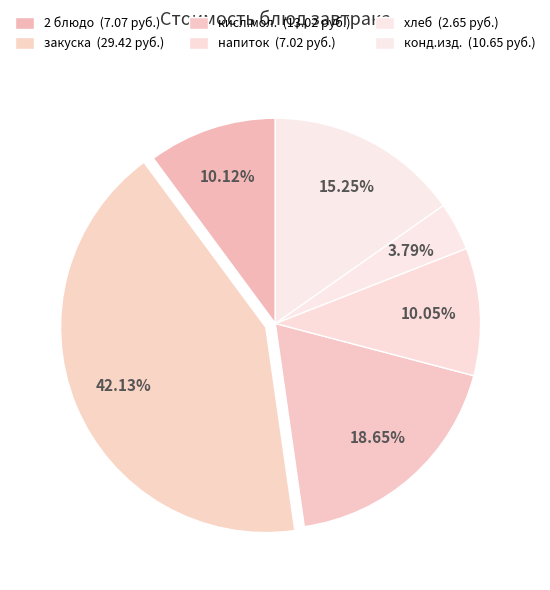

True or false: кисл.мол. accounts for 25% of the total.

False